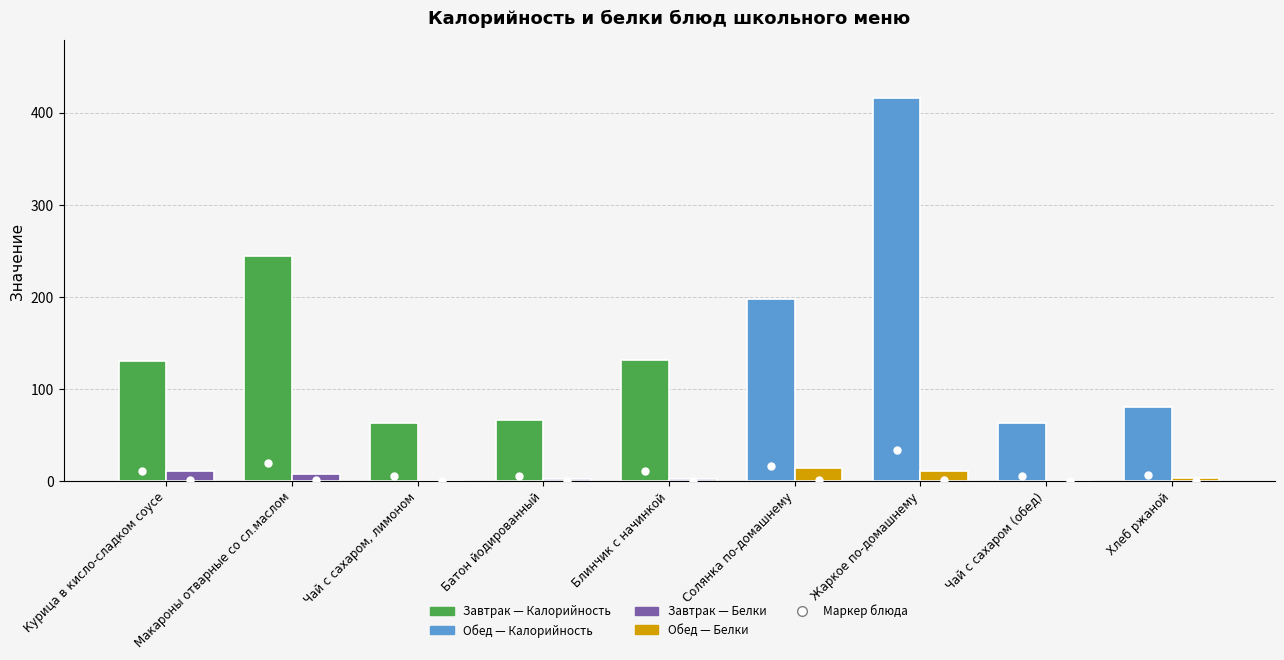

What is the total value across all series at Солянка по-домашнему?

212.3